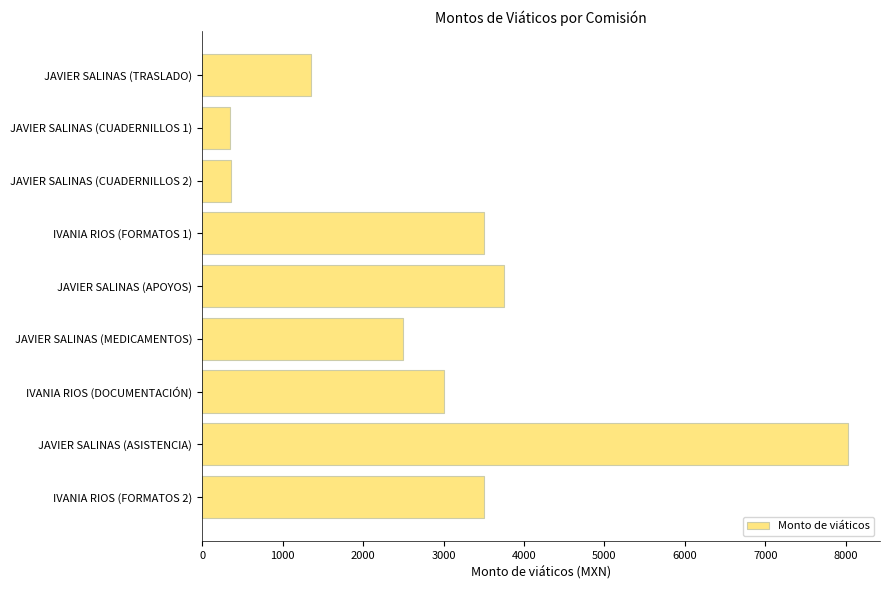

What is the difference between the maximum and second lowest values?

7665.3